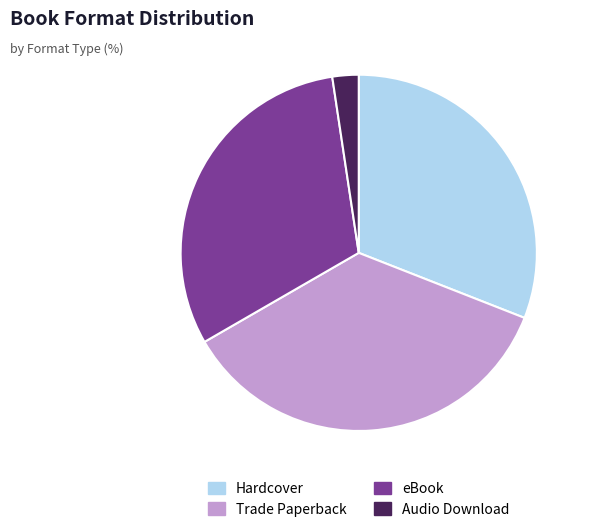

What is the smallest slice in the pie chart?

Audio Download